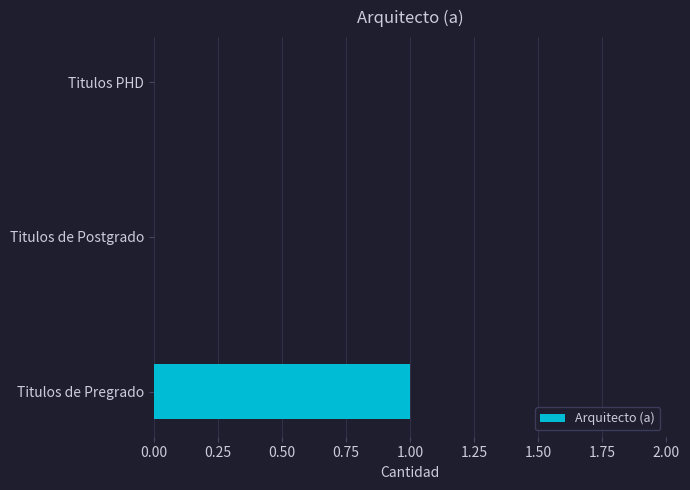

Which has a higher value, Titulos de Pregrado or Titulos PHD?

Titulos de Pregrado